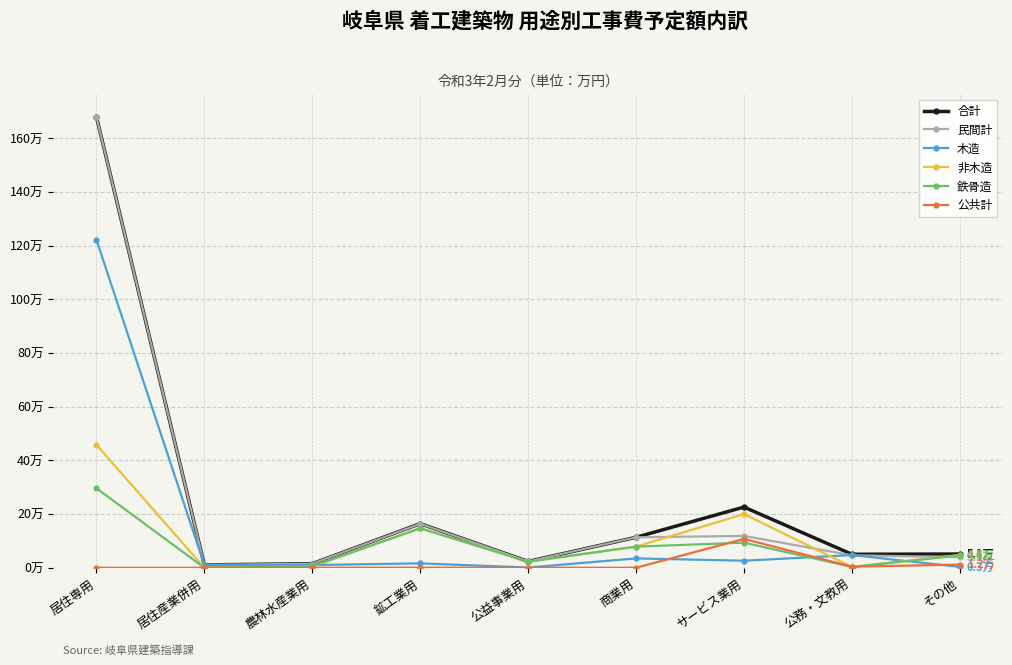

True or false: 公共計 has more than 0 points higher than both neighbors.

True